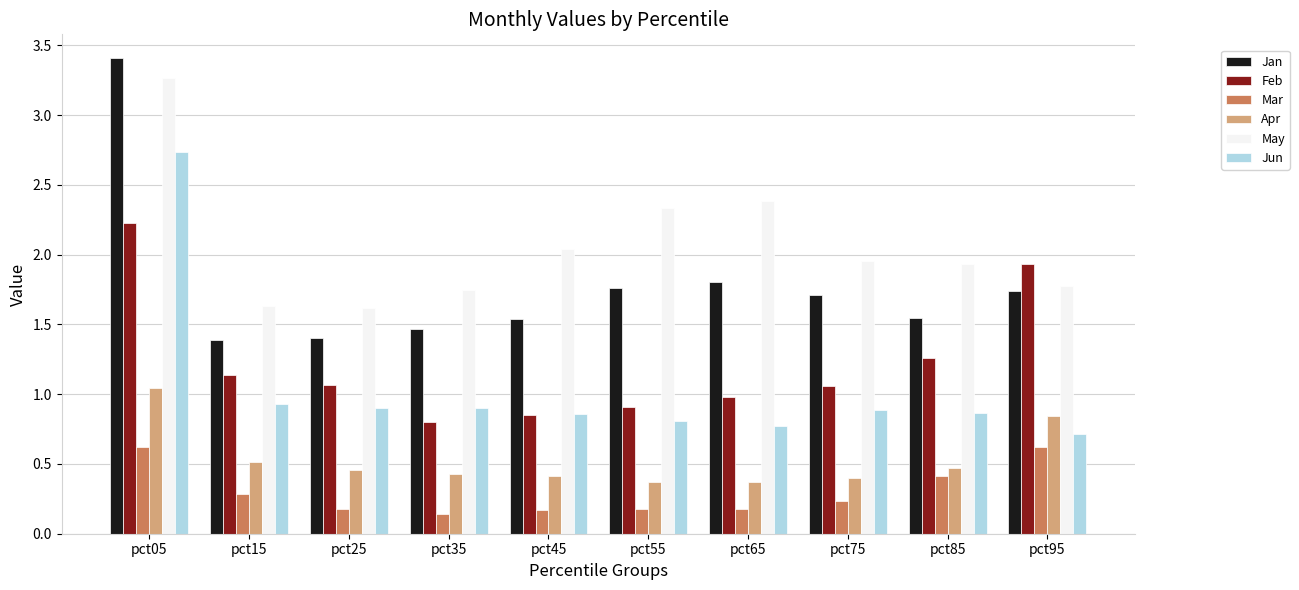

At how many categories does at least one series exceed 2?

4